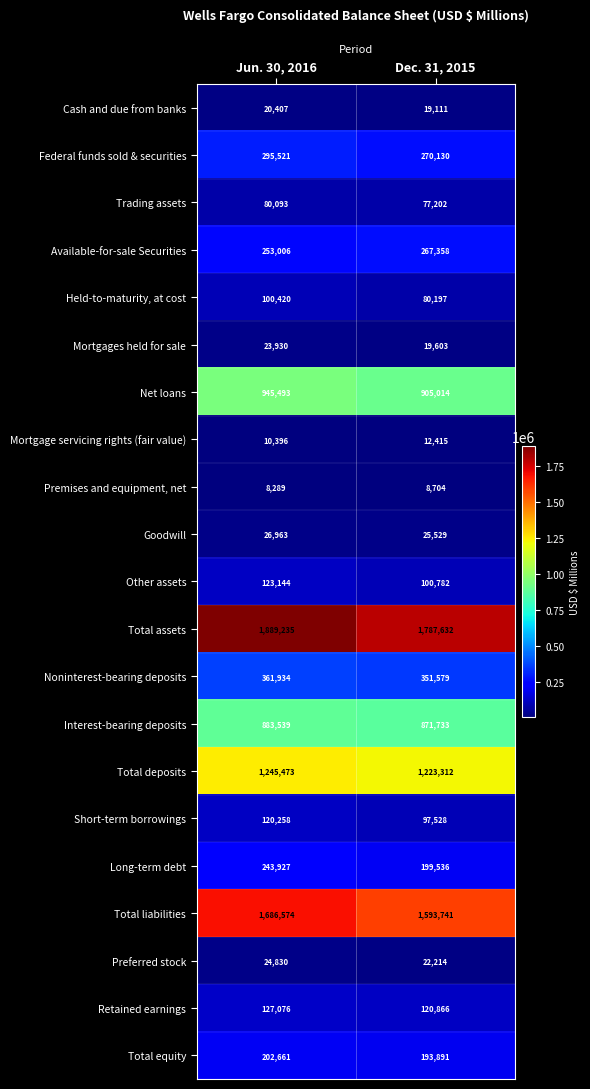

What is the total value across all series at Jun. 30, 2016?

8673169